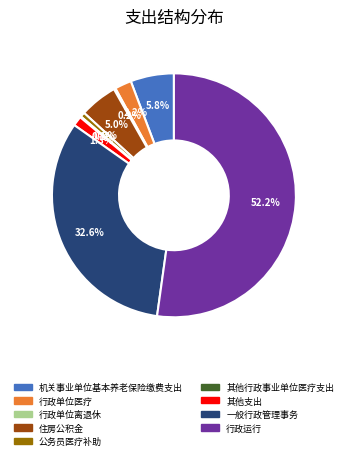

Is there any slice that represents more than half of the pie?

Yes